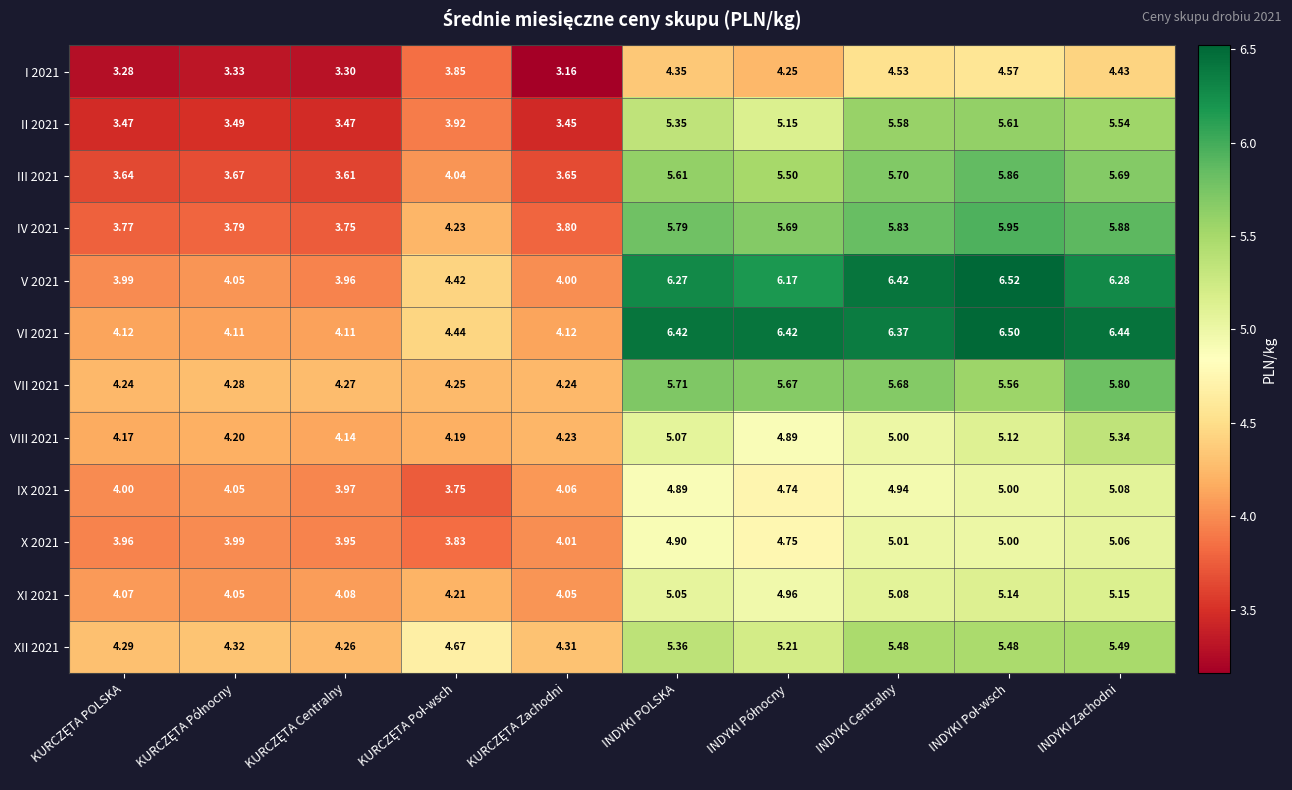

How many series are shown in this chart?

12